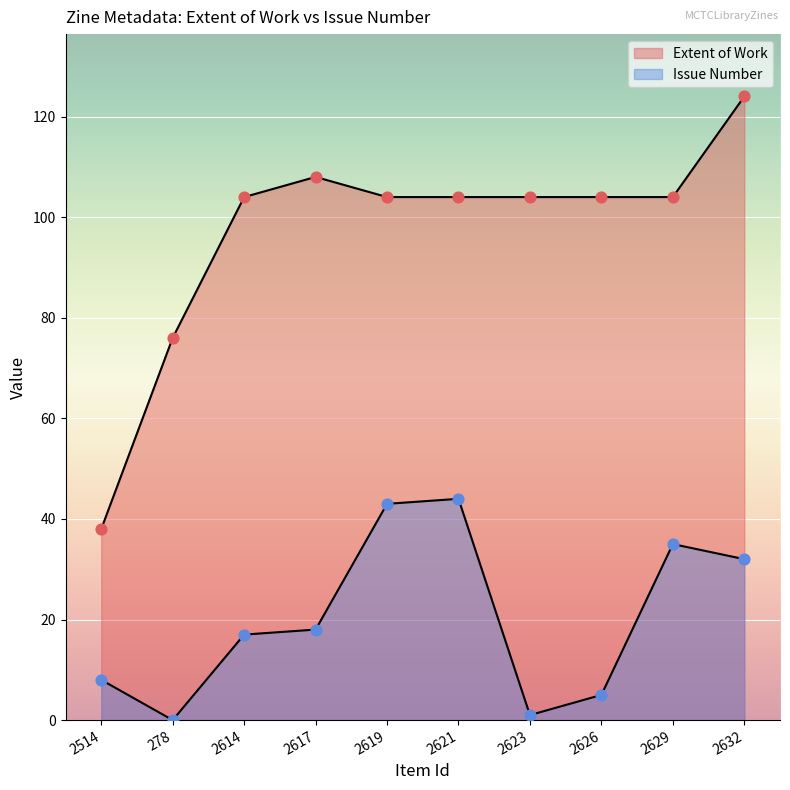

Is the value of Item Type Metadata:Issue at 2629 greater than the value of Item Type Metadata:Extent of Work at 2629?

No